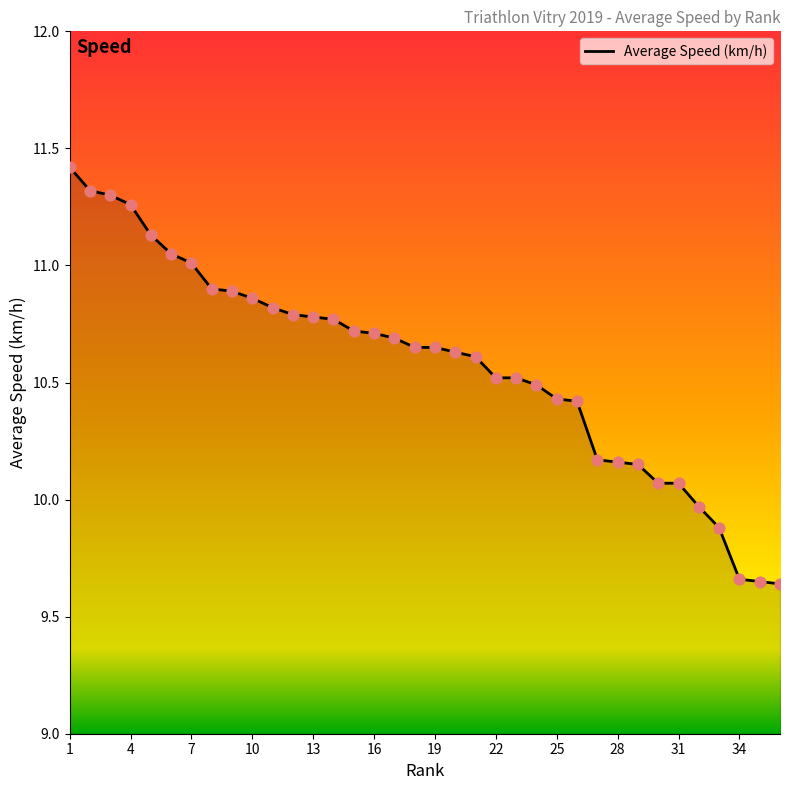

What is the difference between the maximum and minimum values?

1.8